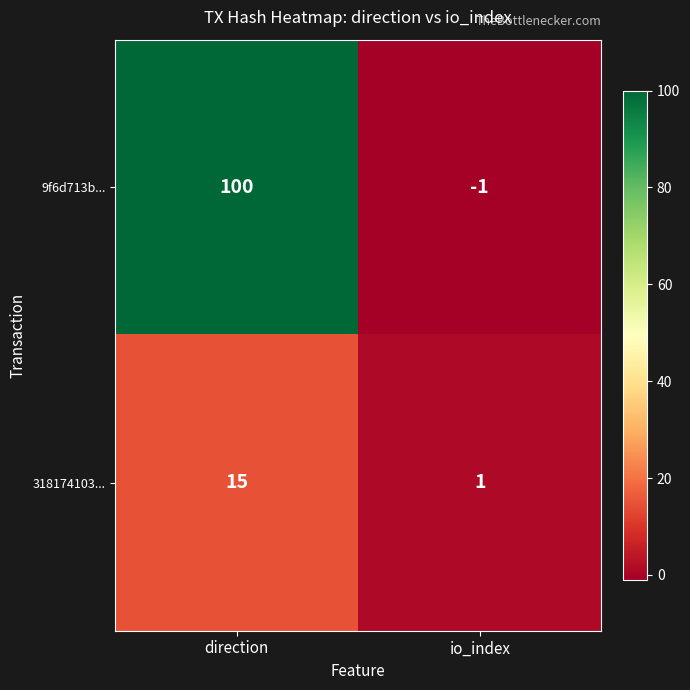

True or false: 318174103... has a value of 2 at io_index.

False